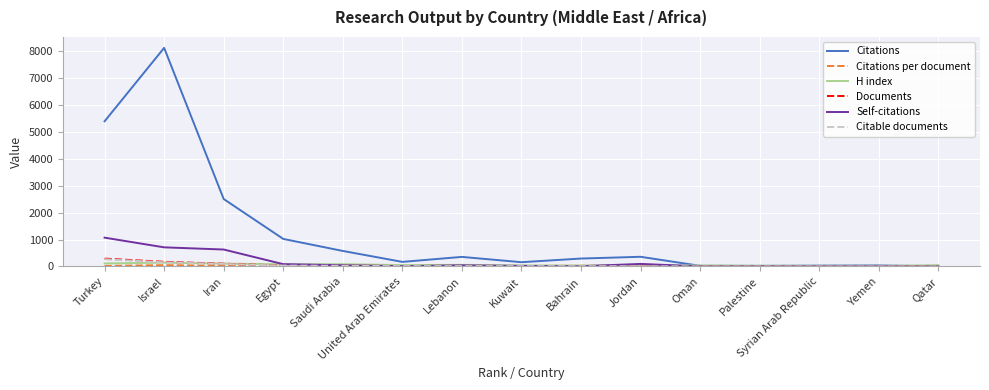

Which label corresponds to the largest value in the chart?

Israel